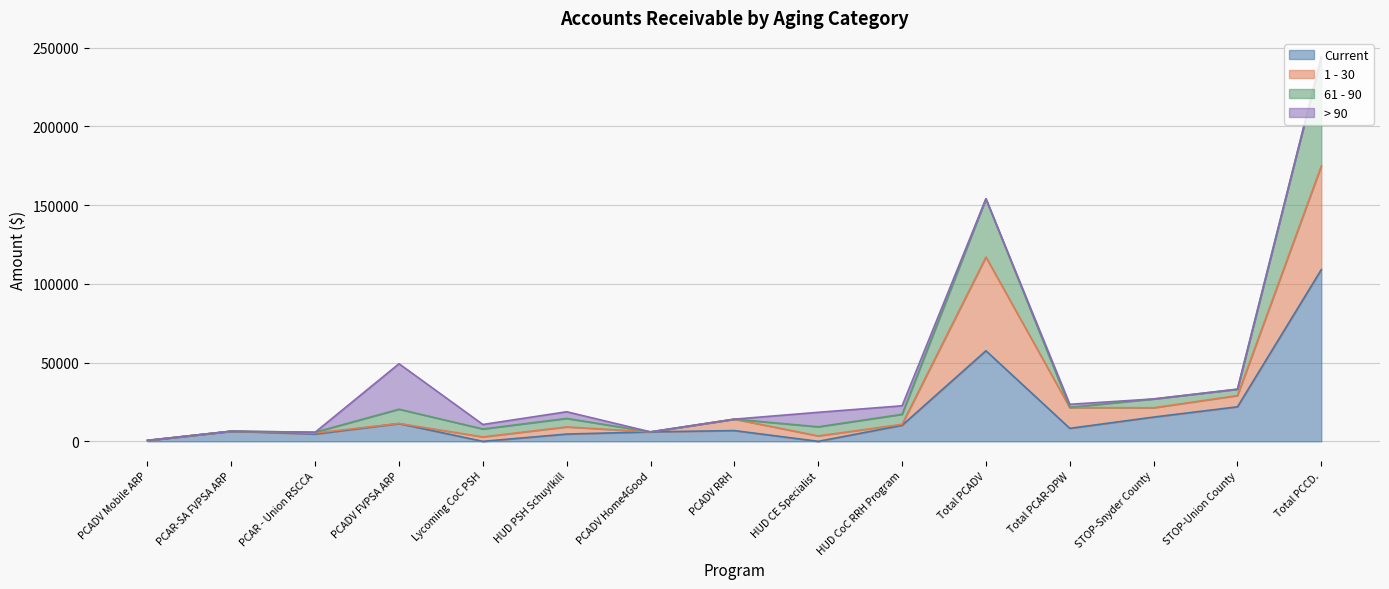

What is the total value across all series at PCAR-SA FVPSA ARP?

6437.4